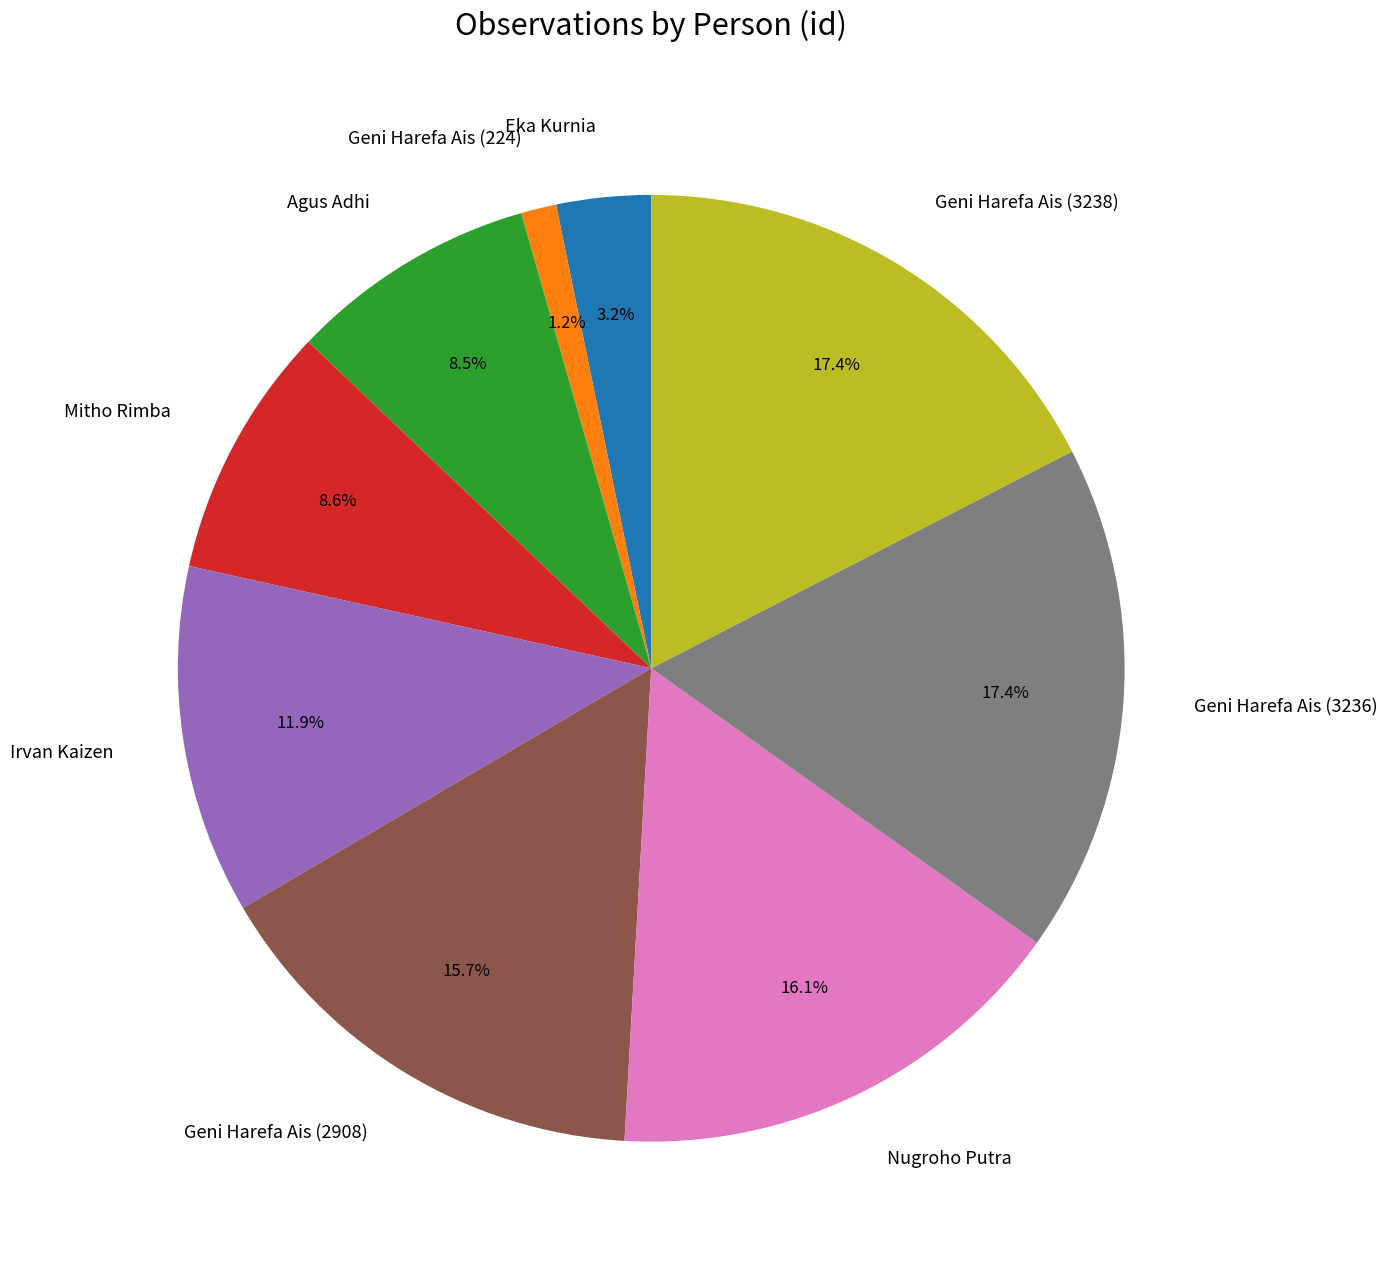

Does Geni Harefa Ais (2908) account for over 50% of the chart?

No